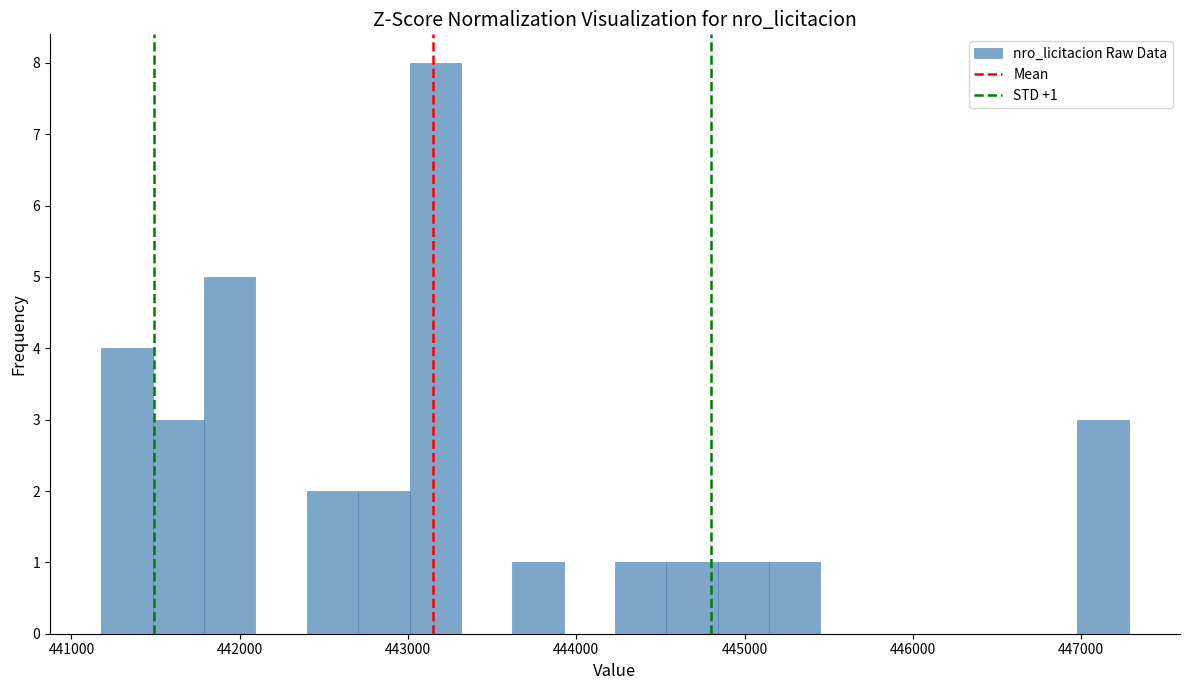

Around what value on the x-axis is the tallest bar? Give the approximate position of its centre, as read against the axis.

443200